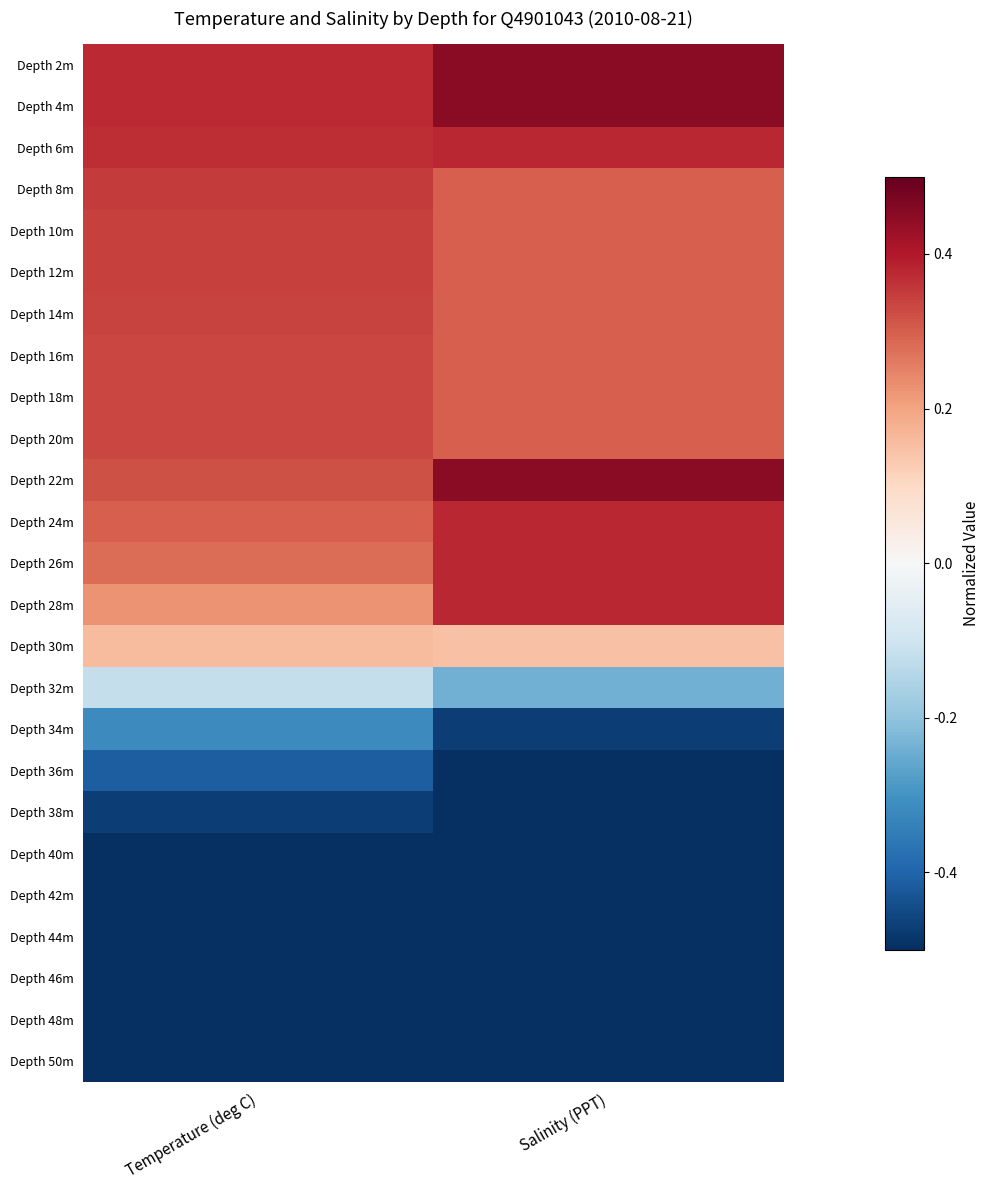

Reading left to right, extract all data points from this chart.

Depth 2m: Temperature (deg C)=0.4	Salinity (PPT)=0.5
Depth 4m: Temperature (deg C)=0.4	Salinity (PPT)=0.5
Depth 6m: Temperature (deg C)=0.4	Salinity (PPT)=0.4
Depth 8m: Temperature (deg C)=0.3	Salinity (PPT)=0.3
Depth 10m: Temperature (deg C)=0.3	Salinity (PPT)=0.3
Depth 12m: Temperature (deg C)=0.3	Salinity (PPT)=0.3
Depth 14m: Temperature (deg C)=0.3	Salinity (PPT)=0.3
Depth 16m: Temperature (deg C)=0.3	Salinity (PPT)=0.3
Depth 18m: Temperature (deg C)=0.3	Salinity (PPT)=0.3
Depth 20m: Temperature (deg C)=0.3	Salinity (PPT)=0.3
Depth 22m: Temperature (deg C)=0.3	Salinity (PPT)=0.5
Depth 24m: Temperature (deg C)=0.3	Salinity (PPT)=0.4
Depth 26m: Temperature (deg C)=0.3	Salinity (PPT)=0.4
Depth 28m: Temperature (deg C)=0.2	Salinity (PPT)=0.4
Depth 30m: Temperature (deg C)=0.2	Salinity (PPT)=0.1
Depth 32m: Temperature (deg C)=-0.1	Salinity (PPT)=-0.2
Depth 34m: Temperature (deg C)=-0.3	Salinity (PPT)=-0.5
Depth 36m: Temperature (deg C)=-0.4	Salinity (PPT)=-0.5
Depth 38m: Temperature (deg C)=-0.5	Salinity (PPT)=-0.5
Depth 40m: Temperature (deg C)=-0.5	Salinity (PPT)=-0.5
Depth 42m: Temperature (deg C)=-0.5	Salinity (PPT)=-0.5
Depth 44m: Temperature (deg C)=-0.6	Salinity (PPT)=-0.5
Depth 46m: Temperature (deg C)=-0.6	Salinity (PPT)=-0.5
Depth 48m: Temperature (deg C)=-0.6	Salinity (PPT)=-0.5
Depth 50m: Temperature (deg C)=-0.6	Salinity (PPT)=-0.5